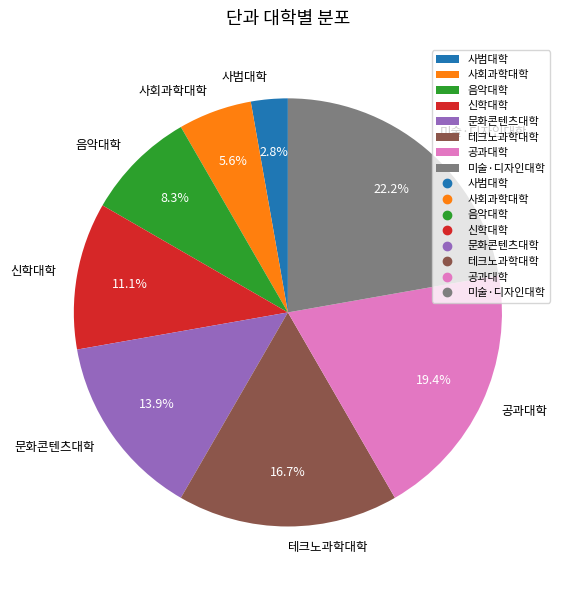

True or false: 음악대학 accounts for 8% of the total.

True